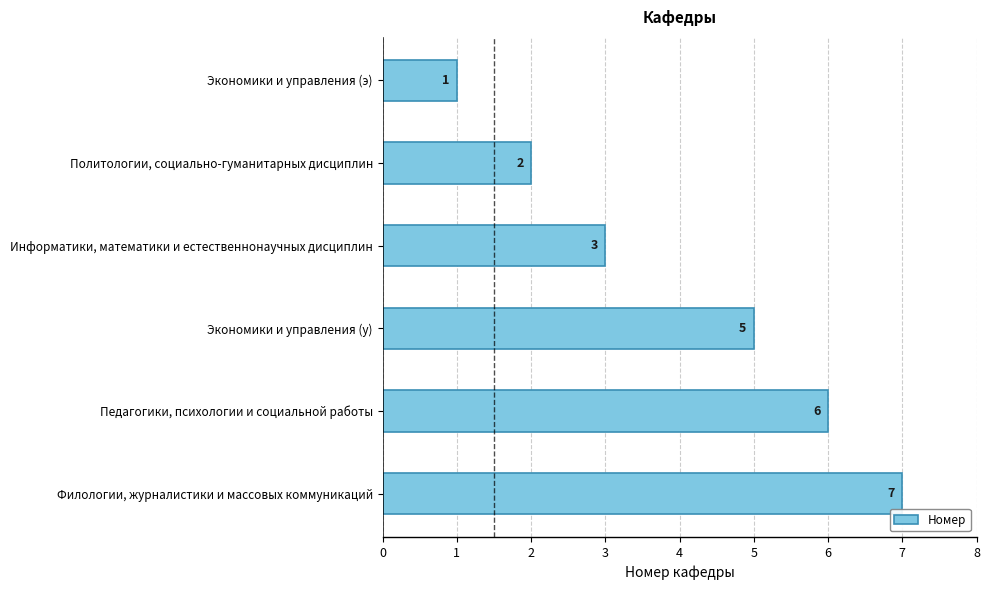

Are the bars grouped side by side (vs. stacked)?

No